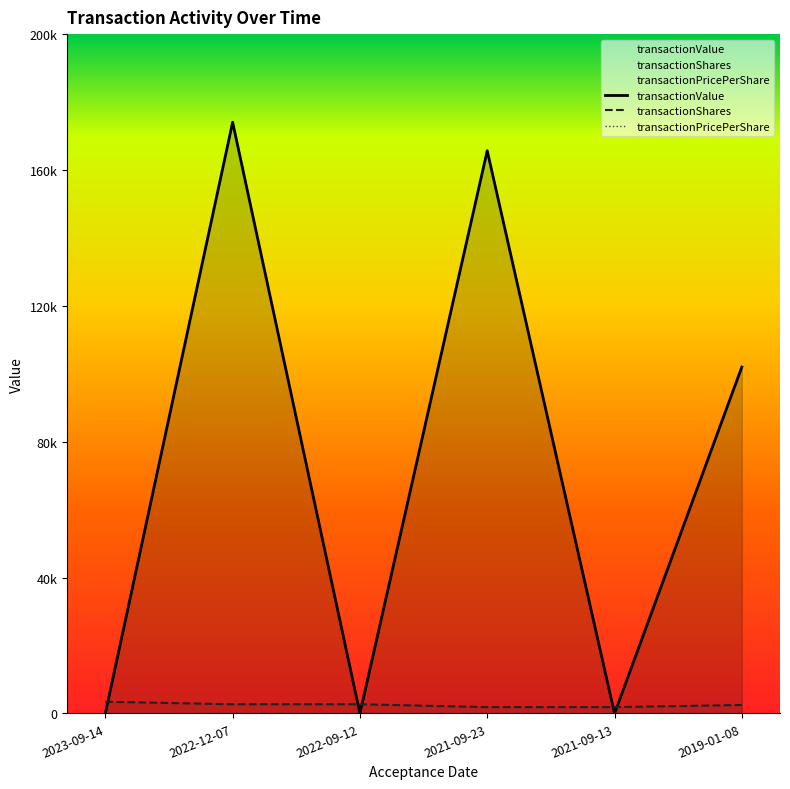

Does the chart display data point markers on the line(s)?

No